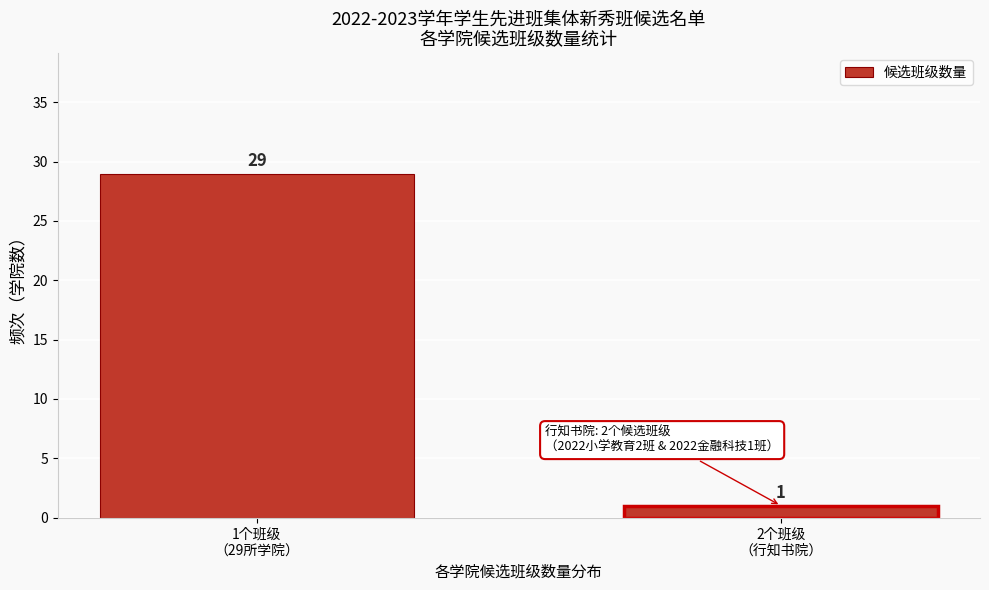

Reading right to left, list all the values displayed in this chart.

1	29